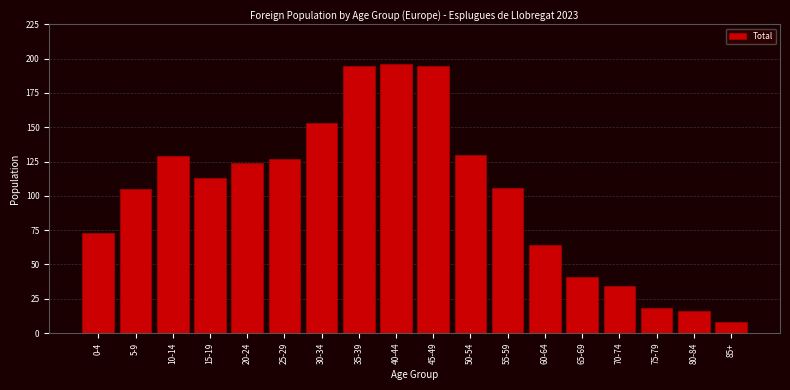

Reading left to right, list all the values displayed in this chart.

73	105	129	113	124	127	153	195	196	195	130	106	64	41	34	18	16	8